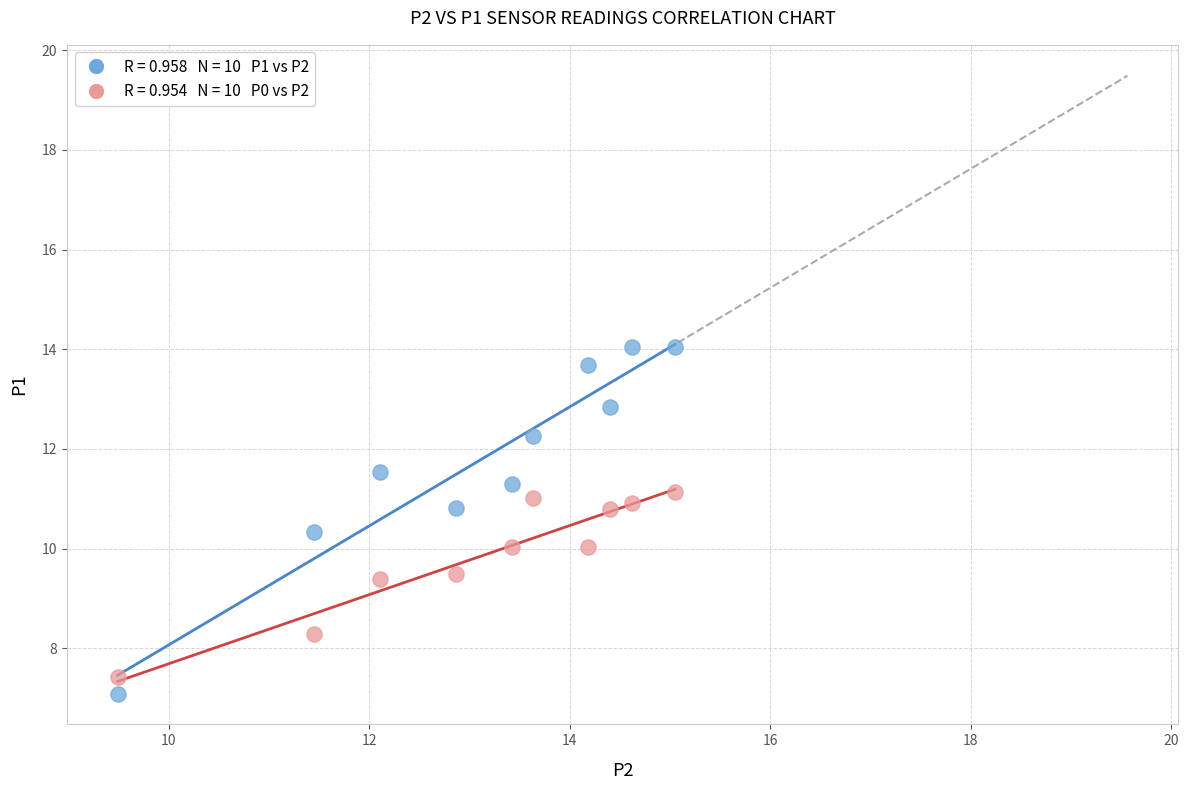

Across all data points, what is the range of Y values (max minus min)?

7.0